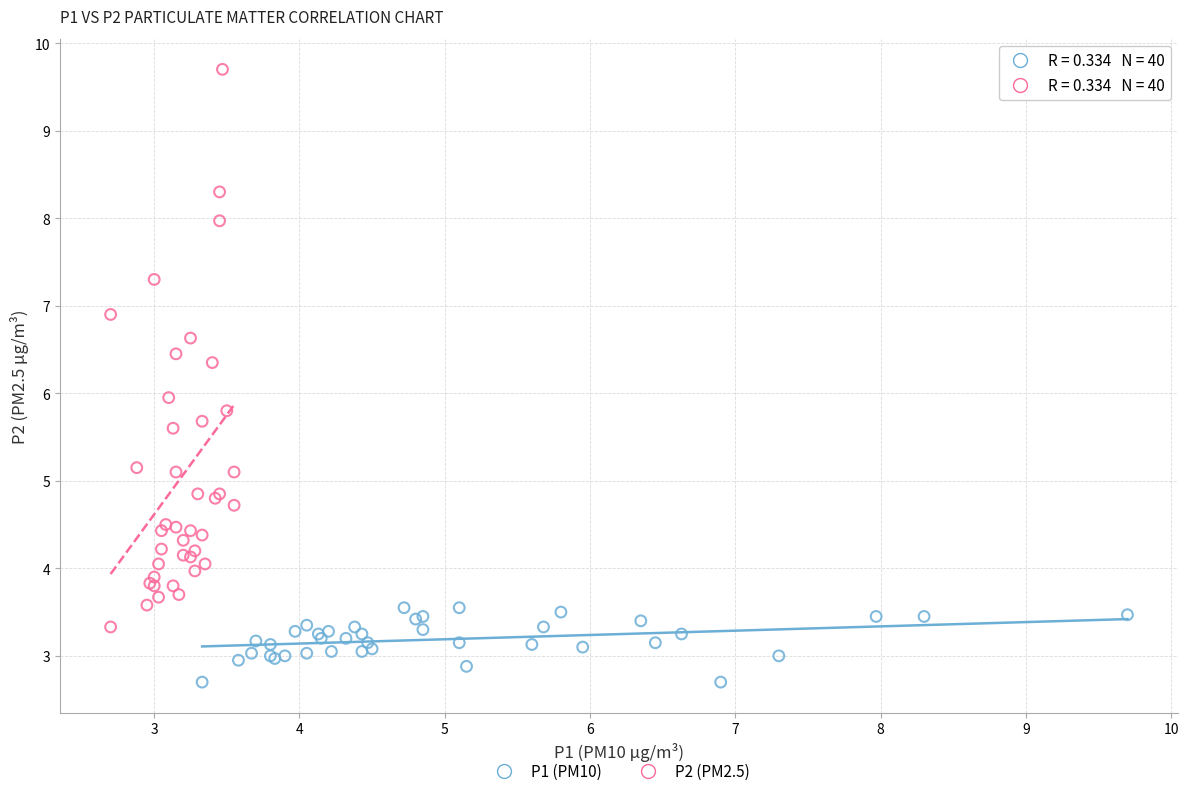

Which series reaches the minimum Y coordinate?

P1 (PM10)